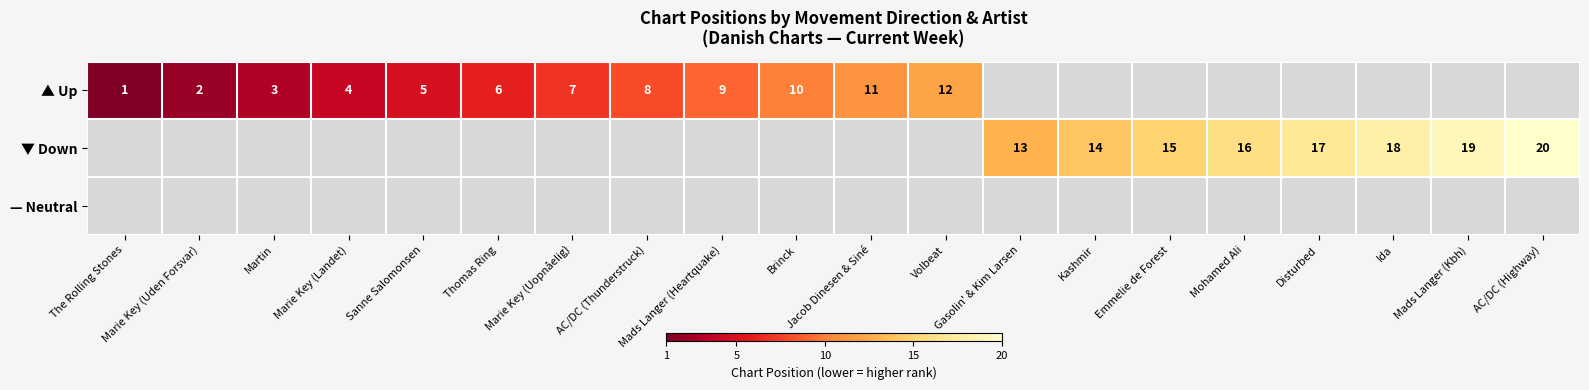

What is the sum of the ▲ Up values at Marie Key (Uopnåelig) and Mads Langer (Heartquake)?

16.0